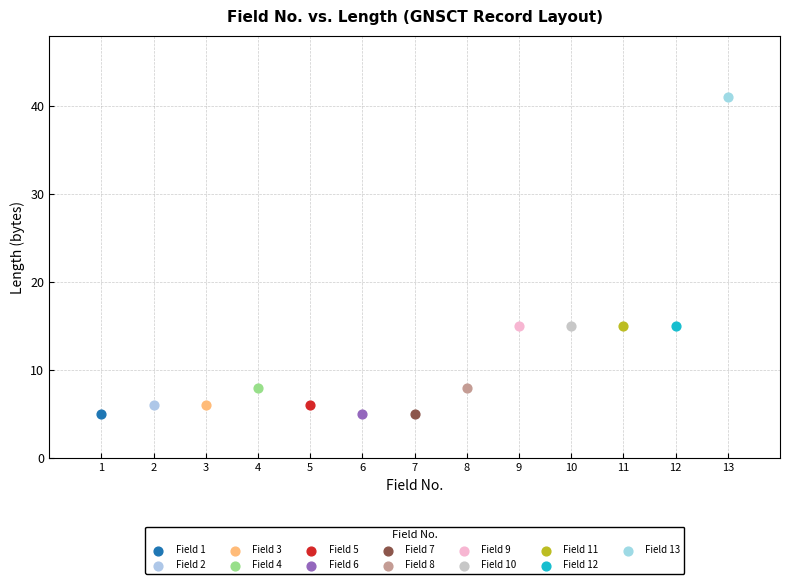

Which series reaches the maximum Y coordinate?

Field 13